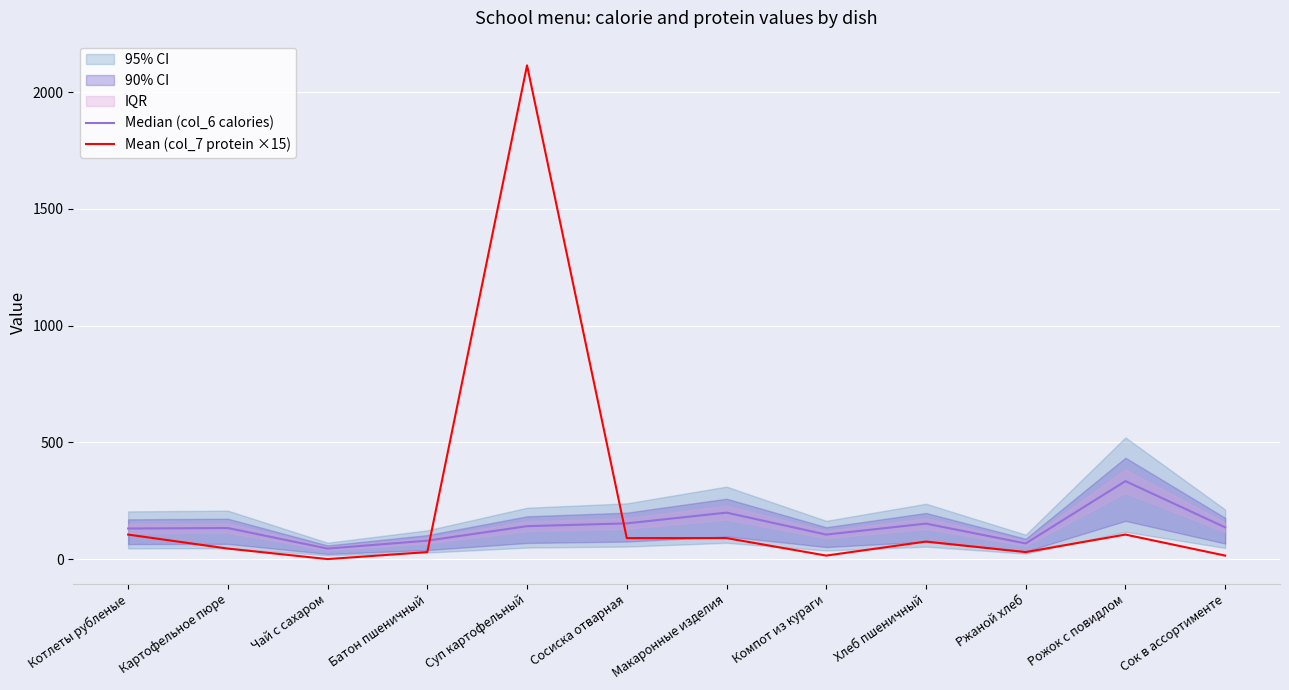

What is the greatest value displayed?

2115